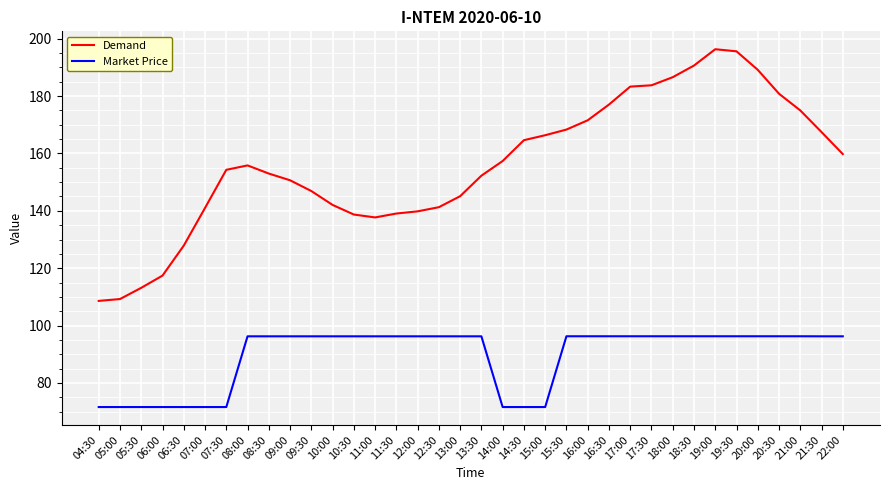

What is the total value across all series at 04:30?

180.2